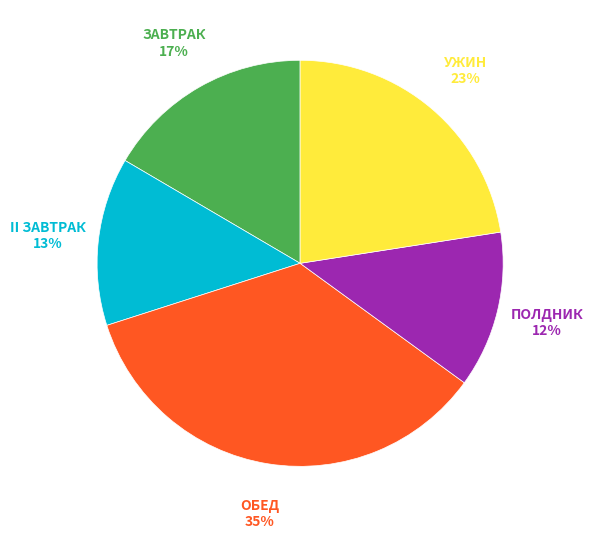

Is ЗАВТРАК the majority of the pie?

No